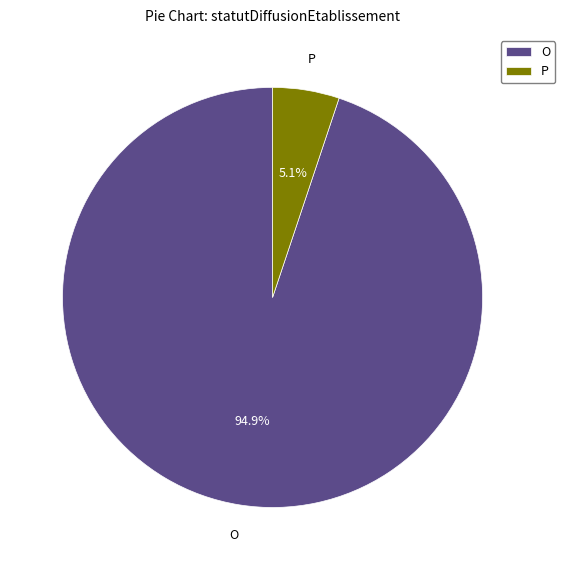

What percentage is NOT represented by O?

5.1%